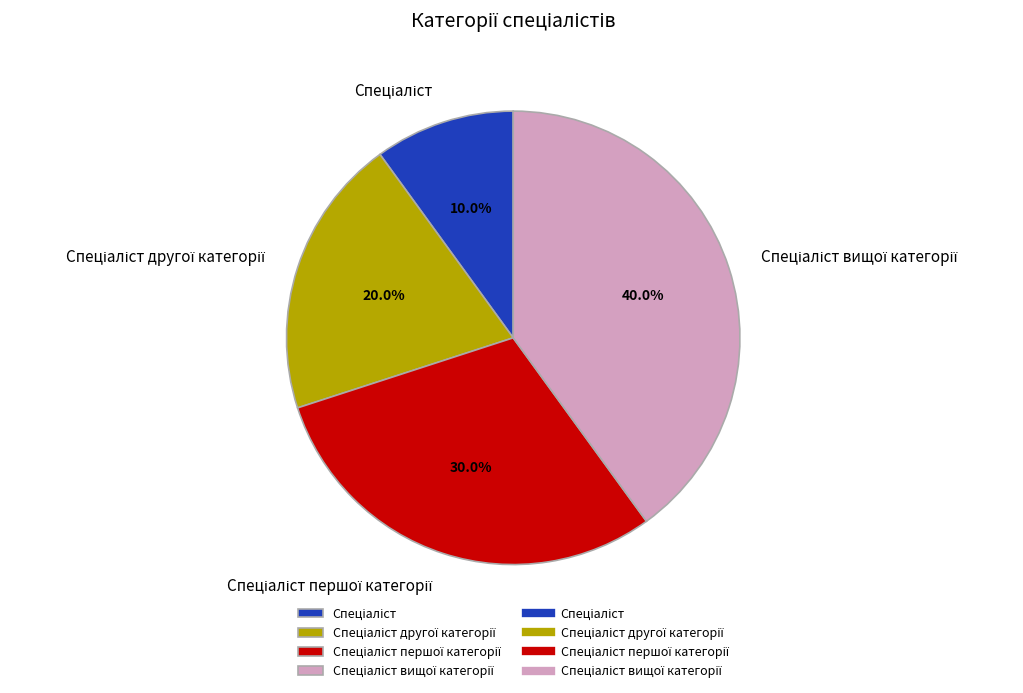

Does any single category account for the majority?

No